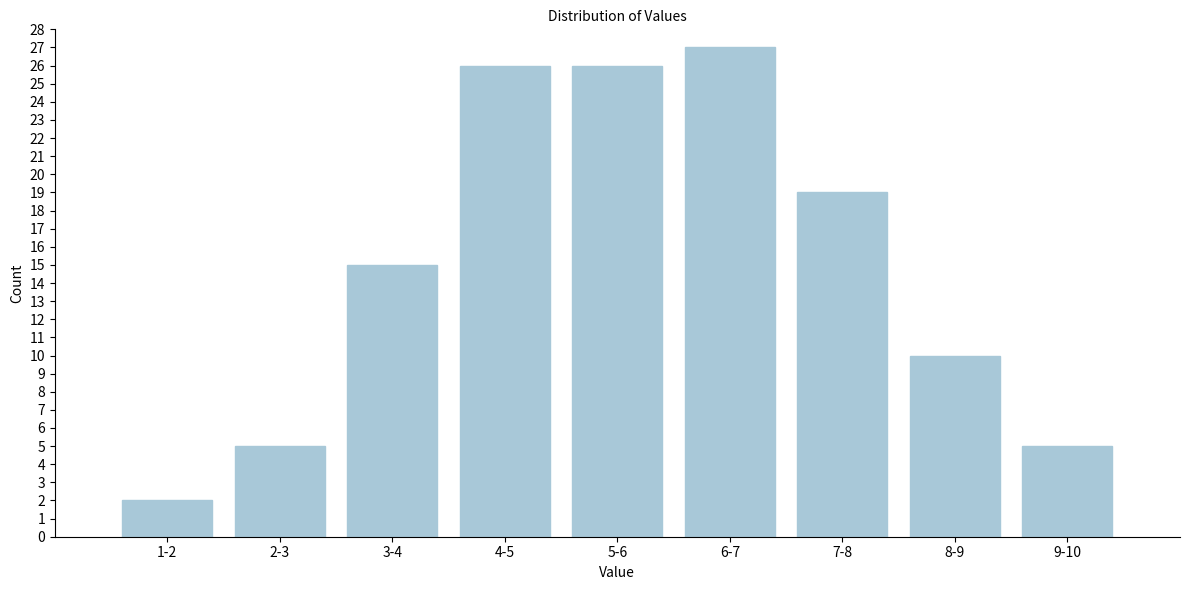

Reading right to left, transcribe all the data shown in this chart.

5	10	19	27	26	26	15	5	2